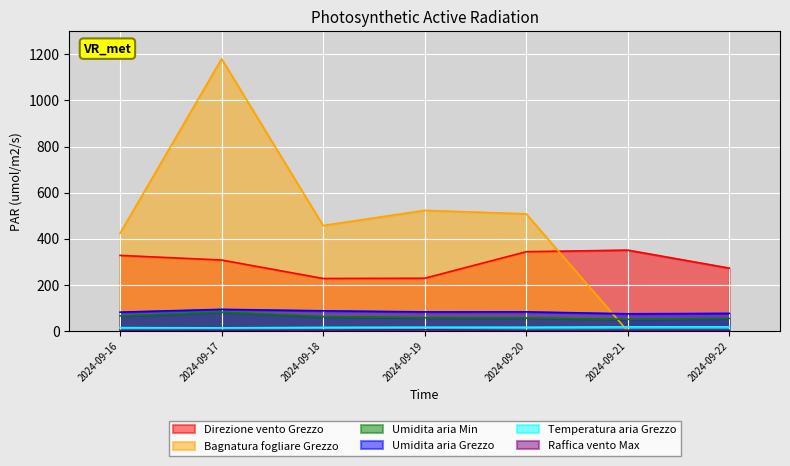

Between 2024-09-16 and 2024-09-19, which series saw the biggest shift?

Bagnatura fogliare Grezzo